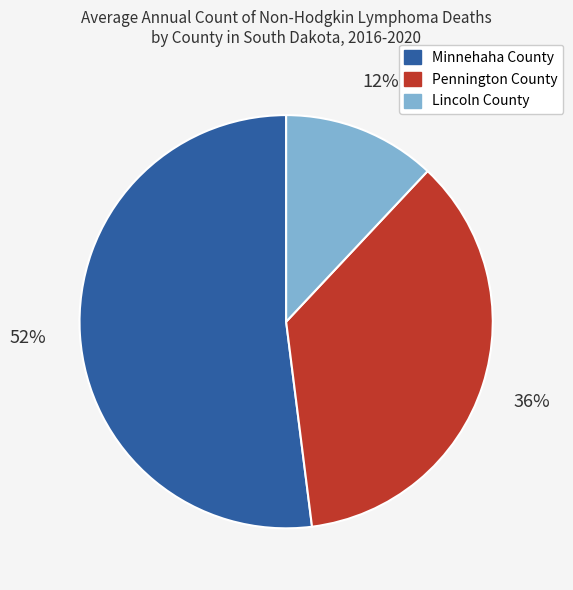

Is it true that Lincoln County is 1% of the pie?

False